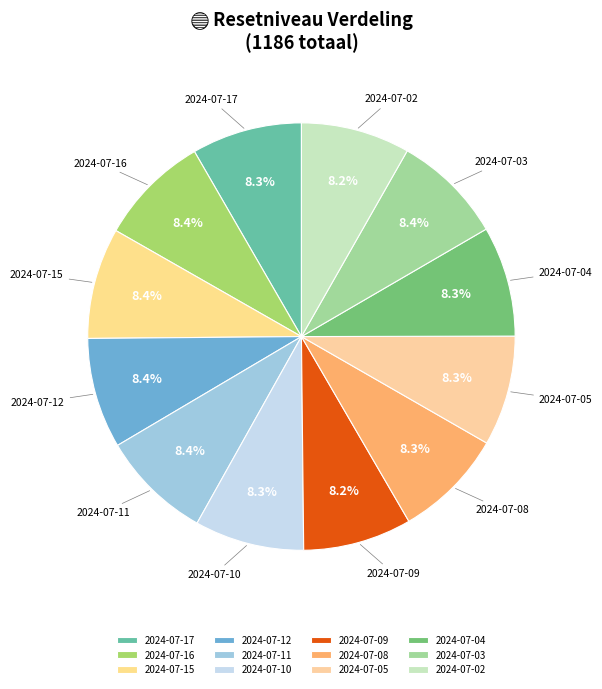

Is there a majority slice in this chart?

No